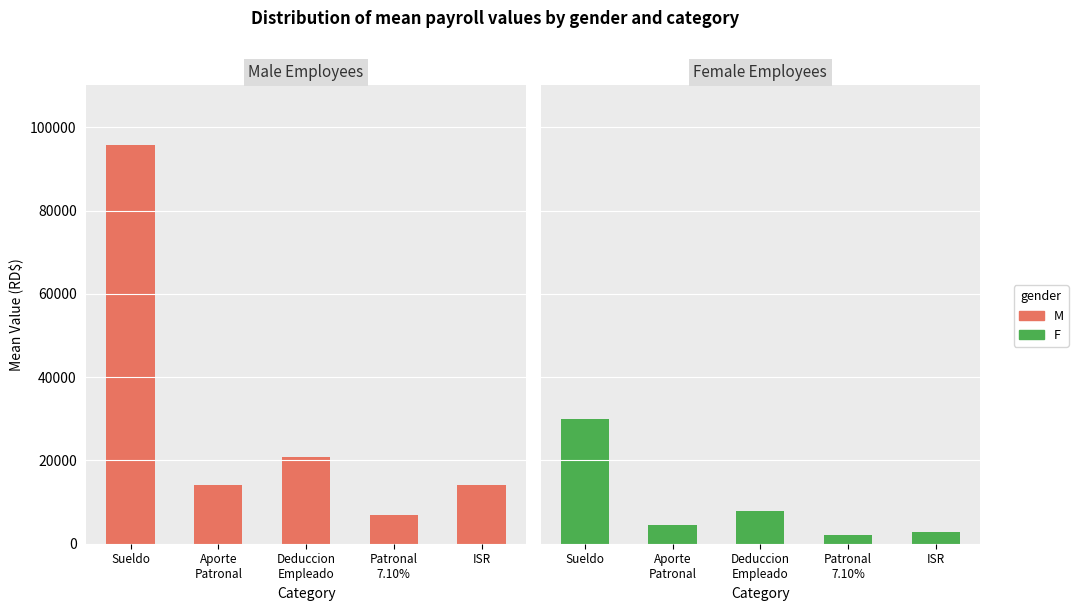

What is the difference between the maximum and second lowest values in the M series?

81707.8